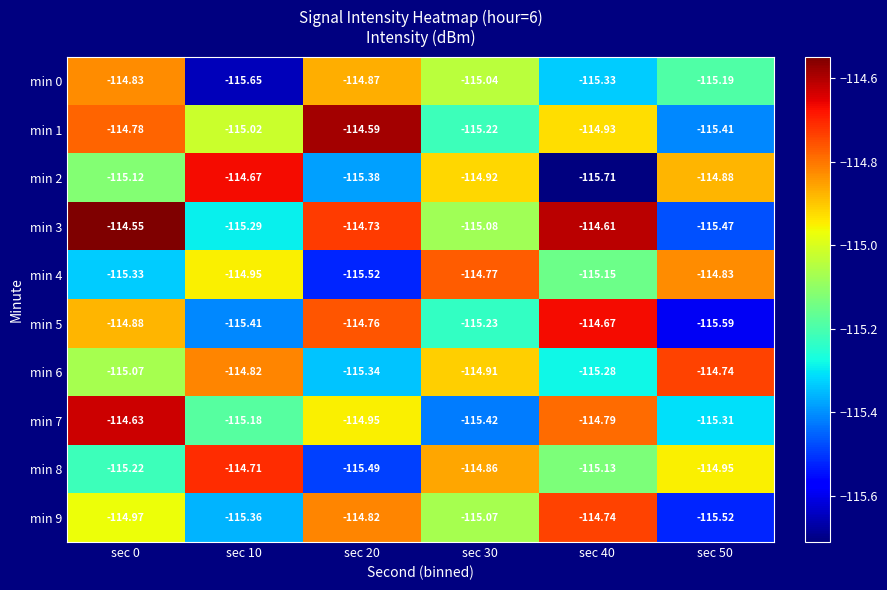

What is the greatest value displayed?

-114.5